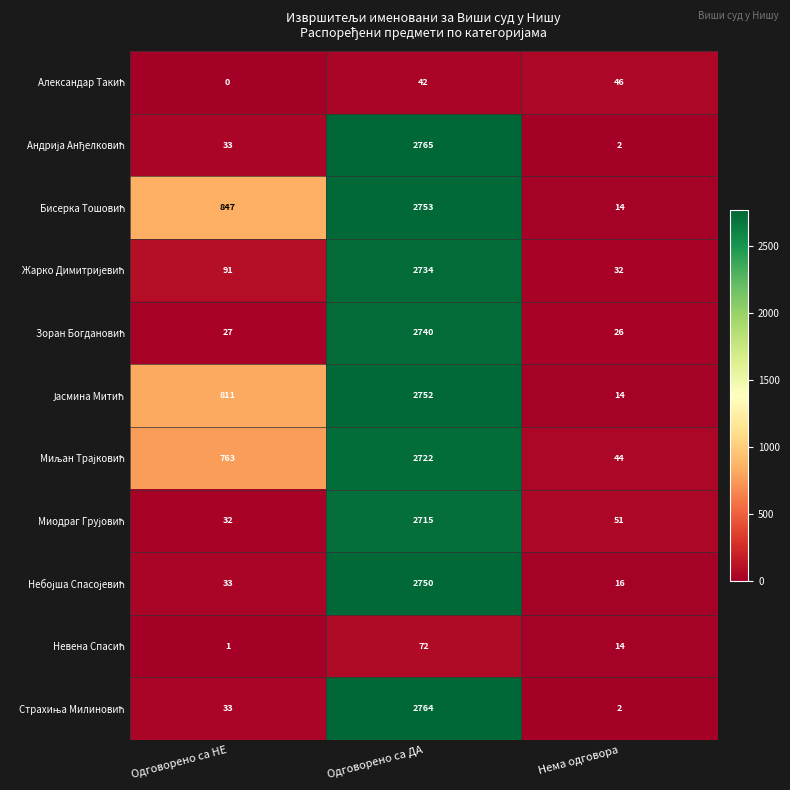

Which category has the highest value across all series?

Одговорено са ДА